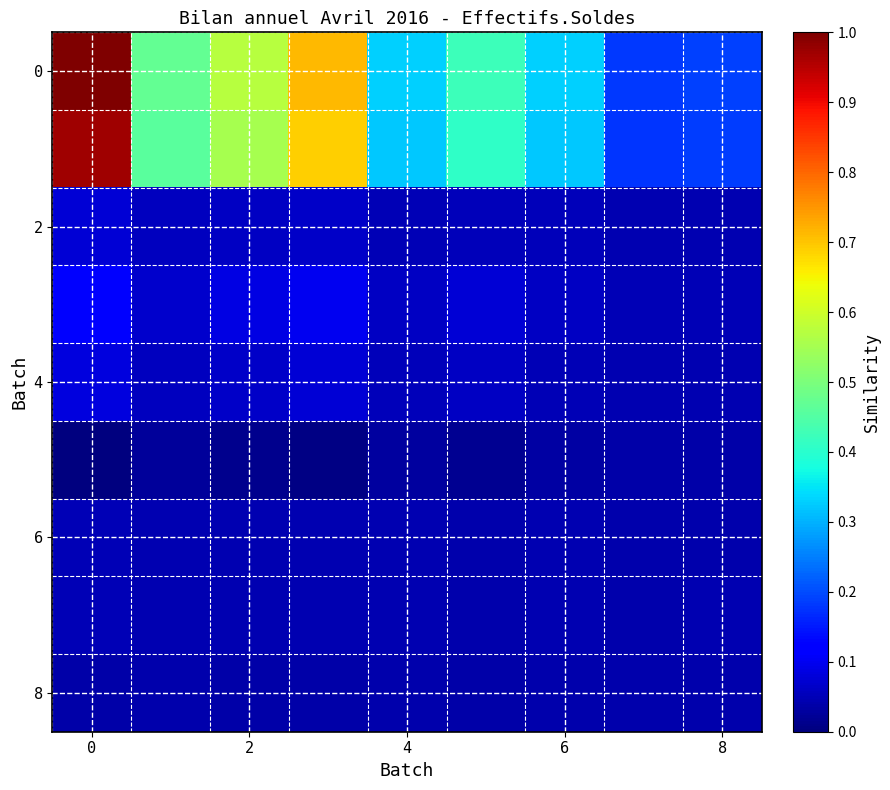

At how many categories does at least one series exceed 0?

9